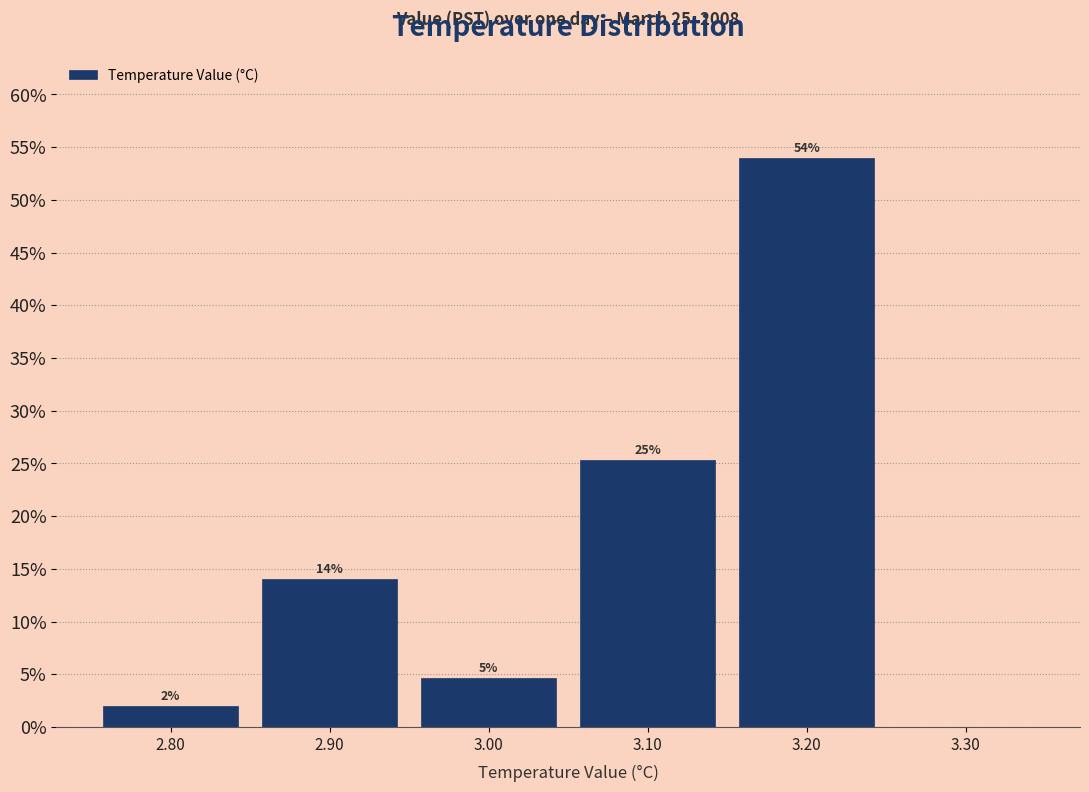

Which range on the x-axis has the tallest bar?

3.15 to 3.25